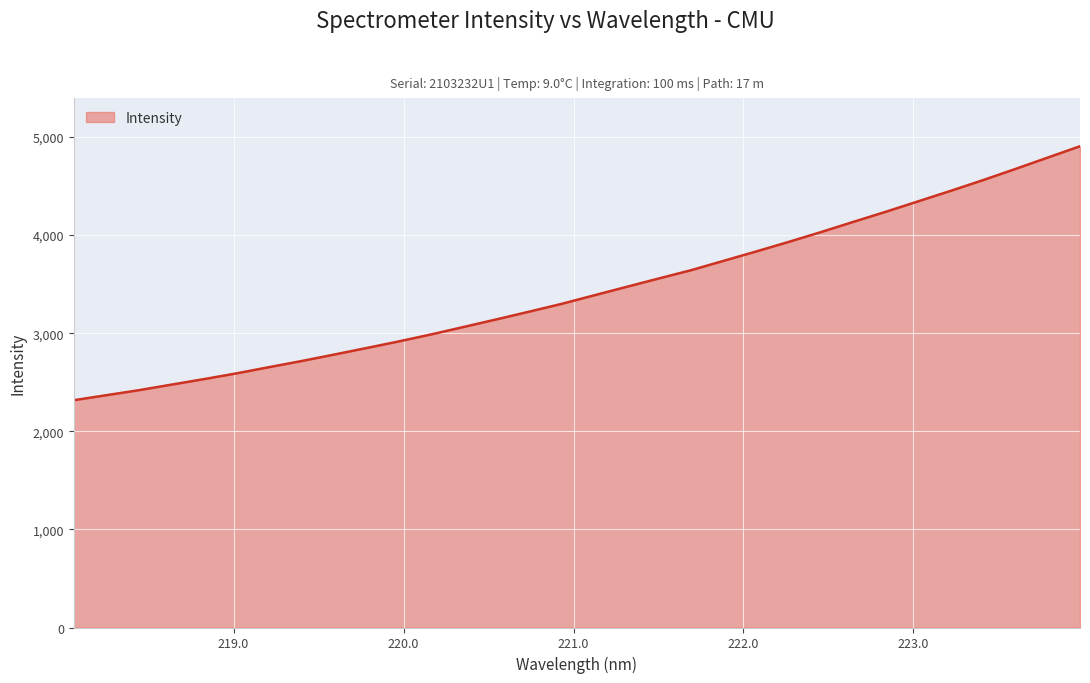

What is the difference between the maximum and minimum values?

2588.5